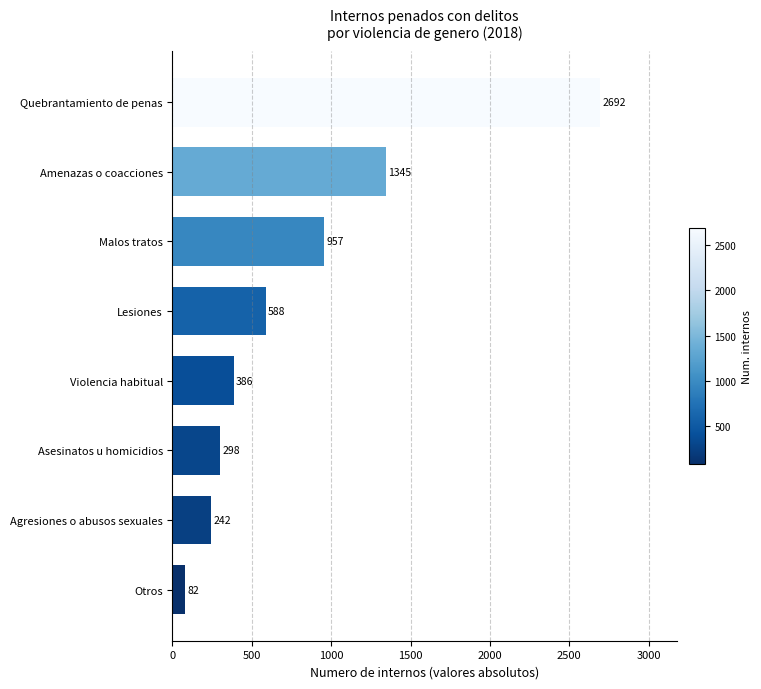

Approximately how many times larger is the value at Otros compared to Asesinatos u homicidios?

0.3